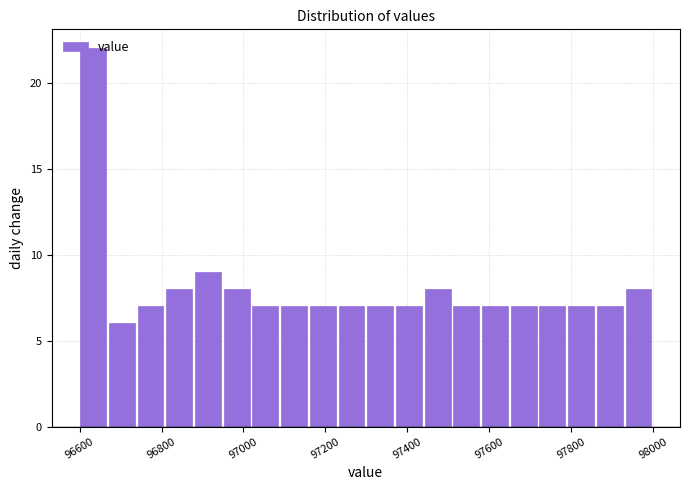

Read against the x-axis, roughly where is the centre of the tallest bar?

96640